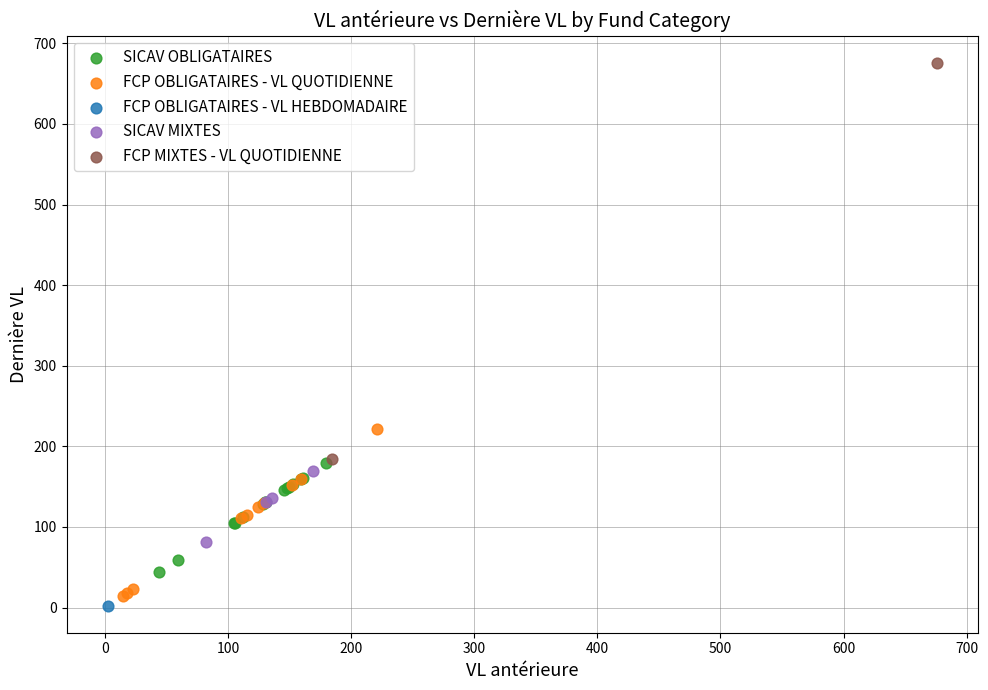

What are all the series names shown in the legend?

SICAV OBLIGATAIRES, FCP OBLIGATAIRES - VL QUOTIDIENNE, FCP OBLIGATAIRES - VL HEBDOMADAIRE, SICAV MIXTES, FCP MIXTES - VL QUOTIDIENNE